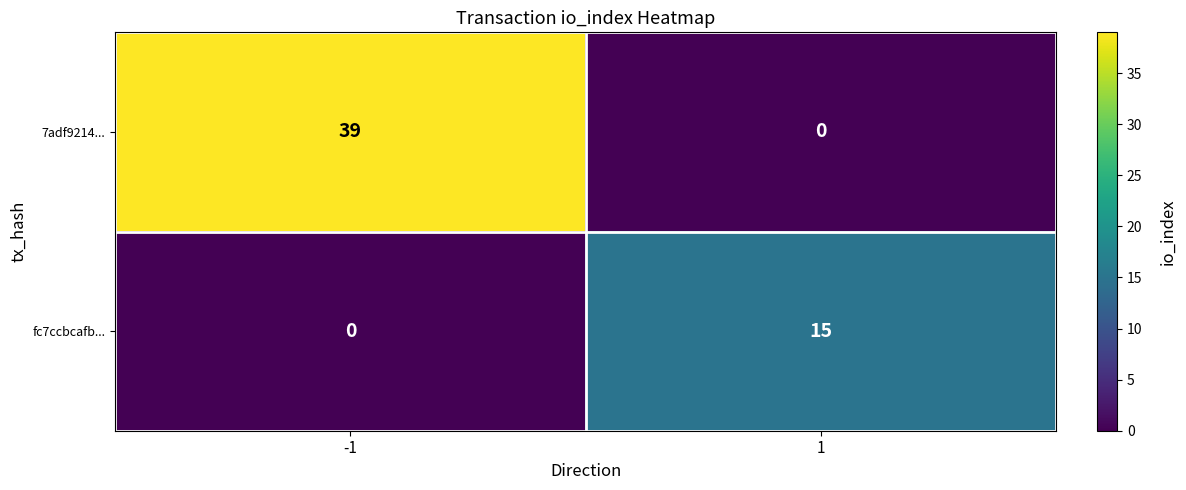

Which series changed the most between -1 and 1?

7adf9214...